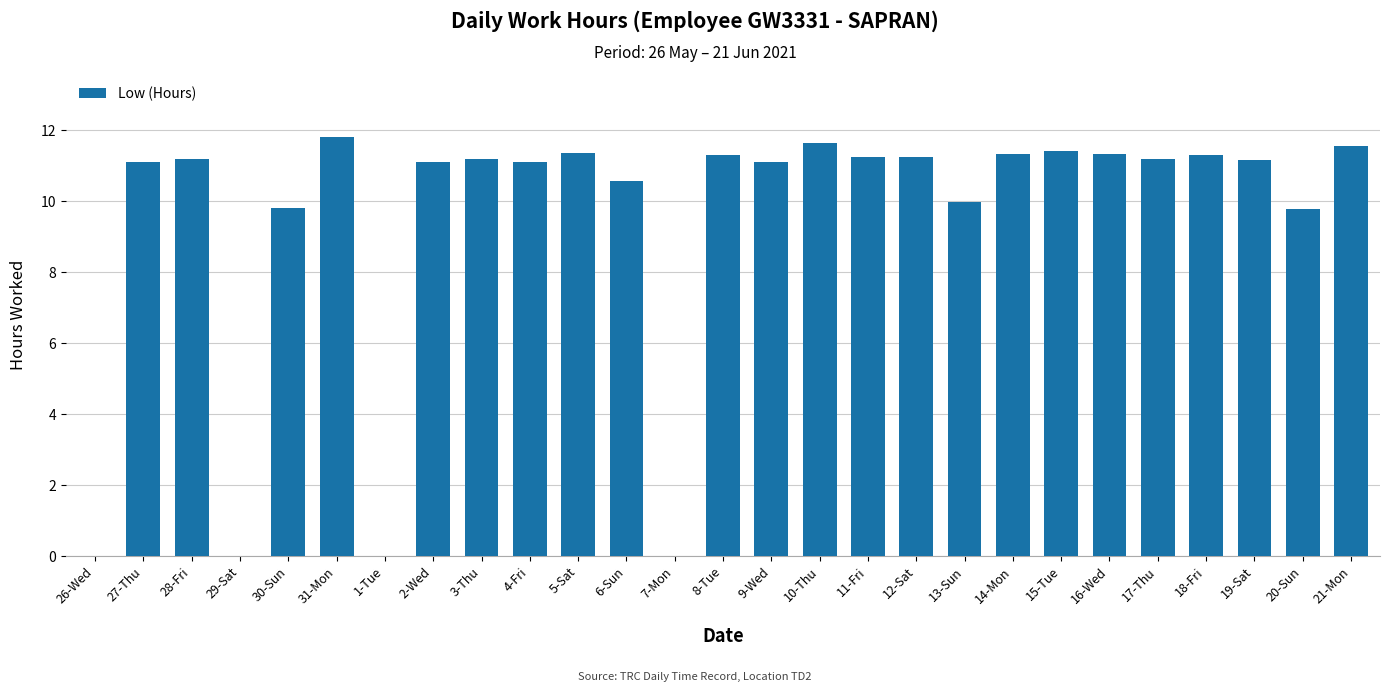

Between 27-Thu and 30-Sun, which is larger?

27-Thu